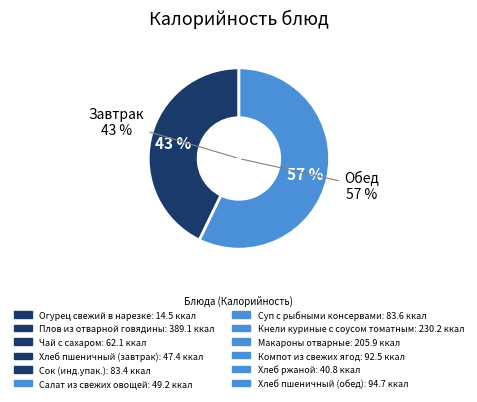

To the nearest percent, what is the difference between the Огурец свежий в нарезке and Хлеб ржаной slice percentages?

2%